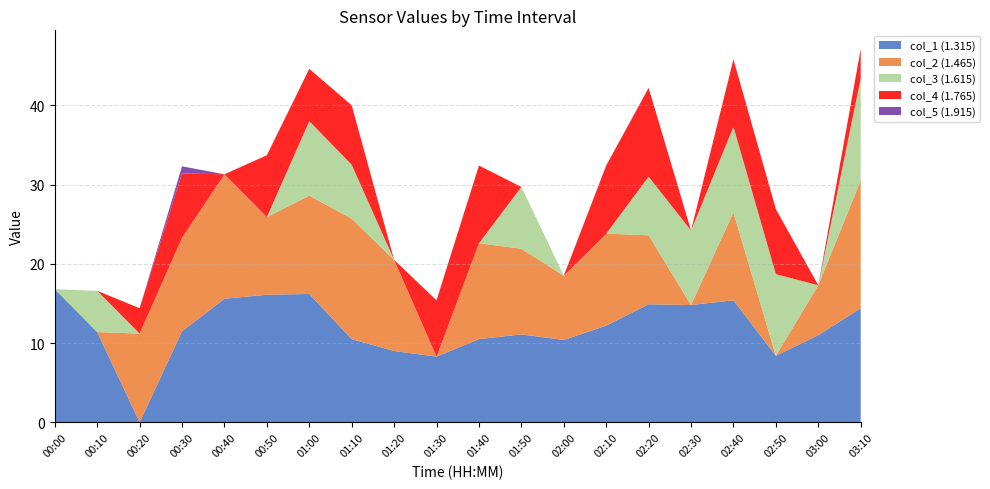

Reading left to right, transcribe all the data shown in this chart.

col_1: 16.8	11.4	999.0	11.5	15.6	16.1	16.2	10.5	9.0	8.3	10.5	11.1	10.4	12.2	14.9	14.8	15.4	8.4	11.0	14.4
col_2: 999.0	999.0	11.2	11.8	15.7	9.8	12.4	15.2	11.5	999.0	12.1	10.8	8.1	11.6	8.7	999.0	11.1	999.0	6.3	16.1
col_3: 999.0	5.2	999.0	999.0	999.0	999.0	9.4	6.8	999.0	999.0	999.0	7.8	999.0	999.0	7.4	9.4	10.8	10.3	999.0	12.9
col_4: 999.0	999.0	3.2	8.1	999.0	7.8	6.6	7.5	999.0	7.1	9.8	999.0	999.0	8.6	11.2	999.0	8.5	8.2	999.0	3.7
col_5: 999.0	999.0	999.0	0.9	999.0	999.0	999.0	999.0	999.0	999.0	999.0	999.0	999.0	999.0	999.0	999.0	999.0	999.0	999.0	999.0